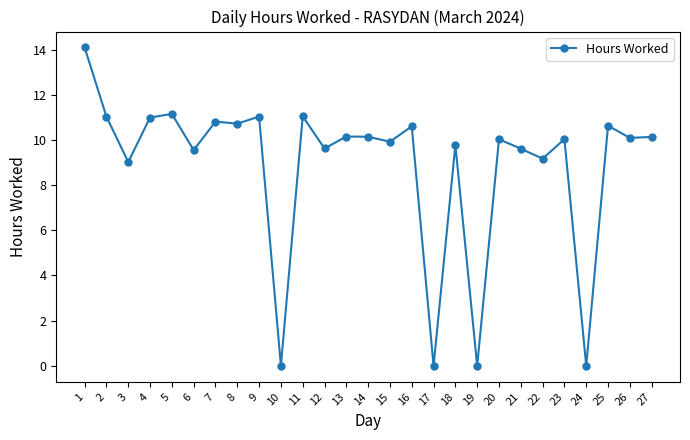

Where is the first local minimum?

3